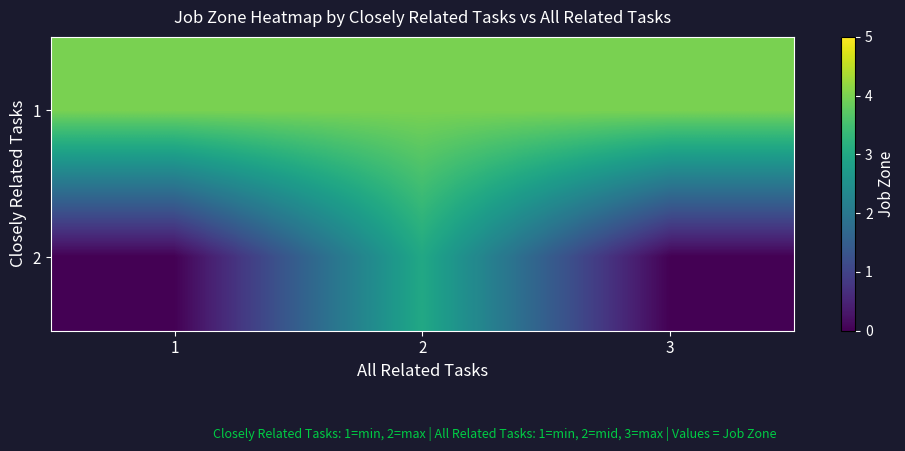

What is the spread (max minus min) of values at 1?

4